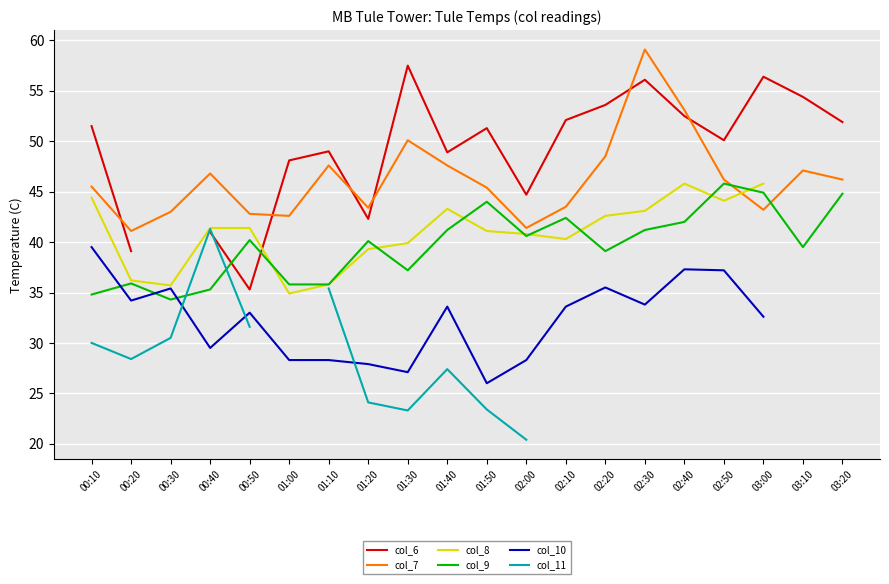

What are all the series names shown in the legend?

col_6, col_7, col_8, col_9, col_10, col_11